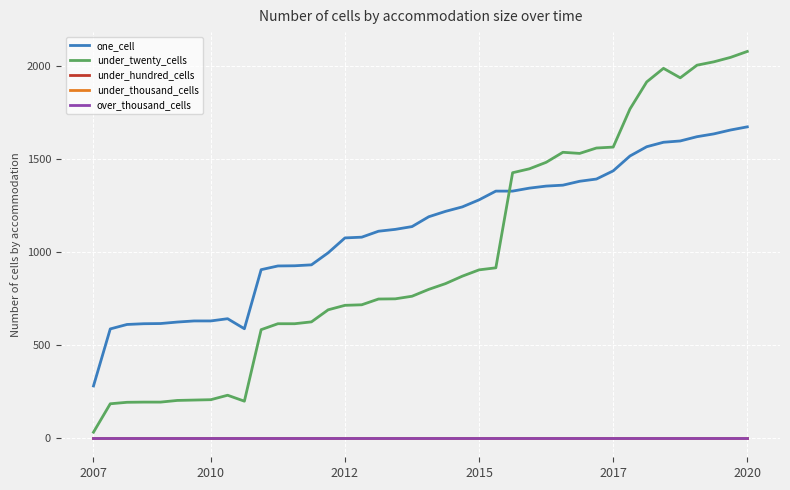

Does the chart display data point markers on the line(s)?

No